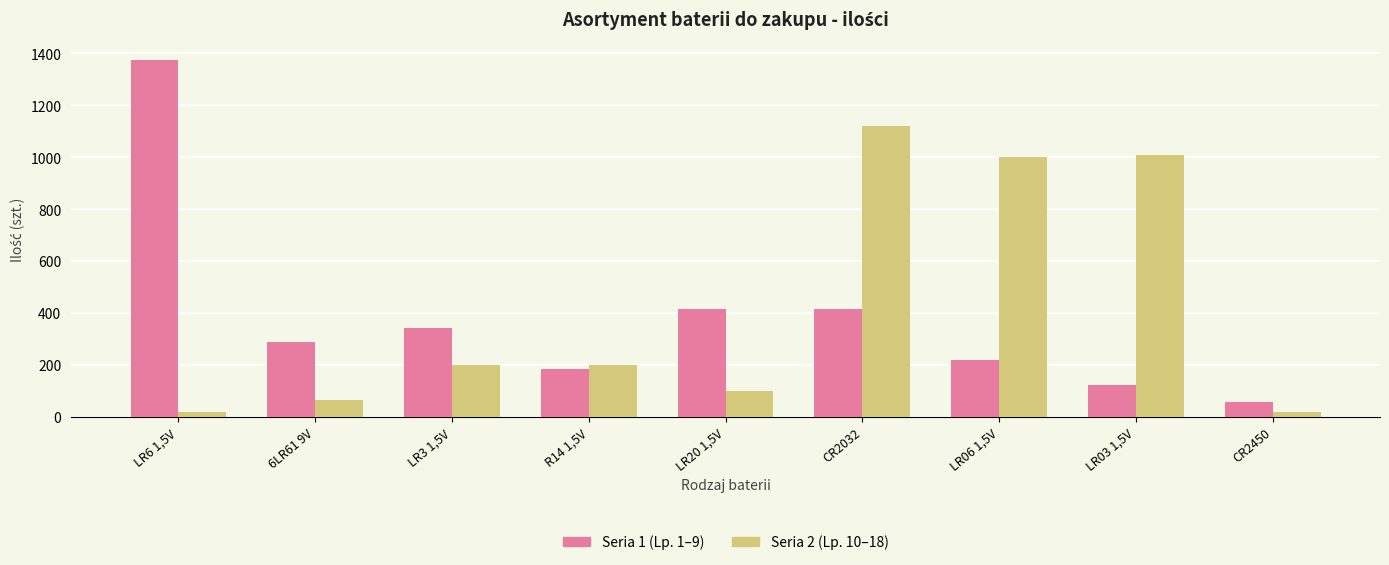

Which series has the largest range (max minus min)?

Seria 1 (Lp. 1–9)